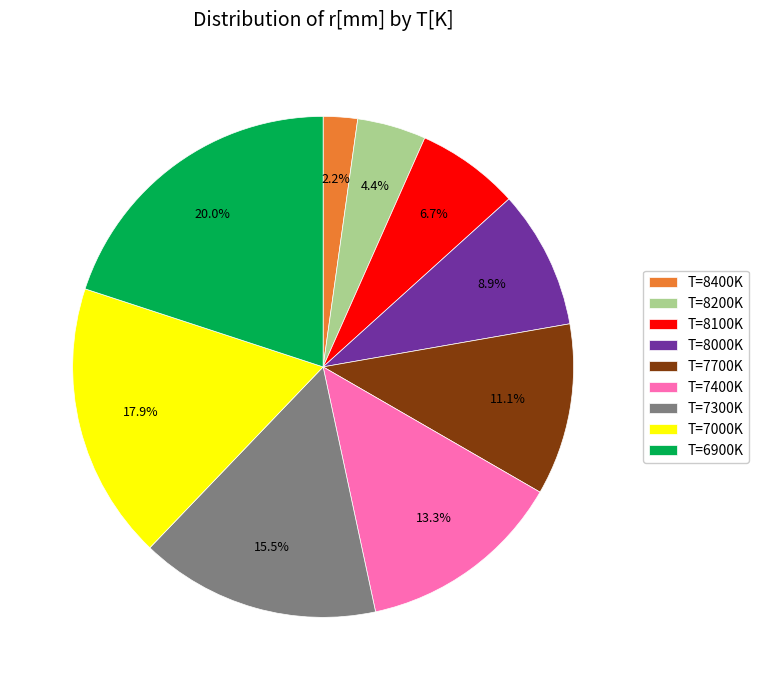

Approximately how many times larger is the value at T=7000K compared to T=8100K?

2.7